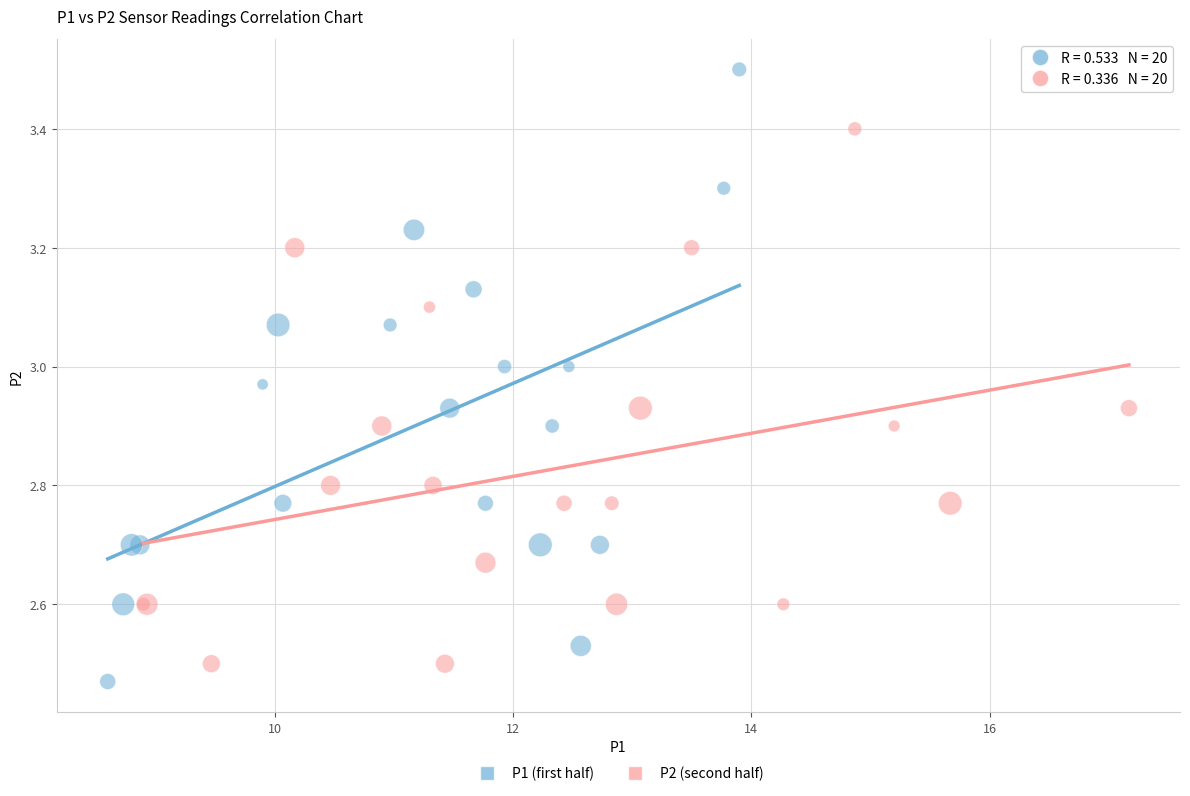

Which series contains the lowest Y value?

P1 (first half)